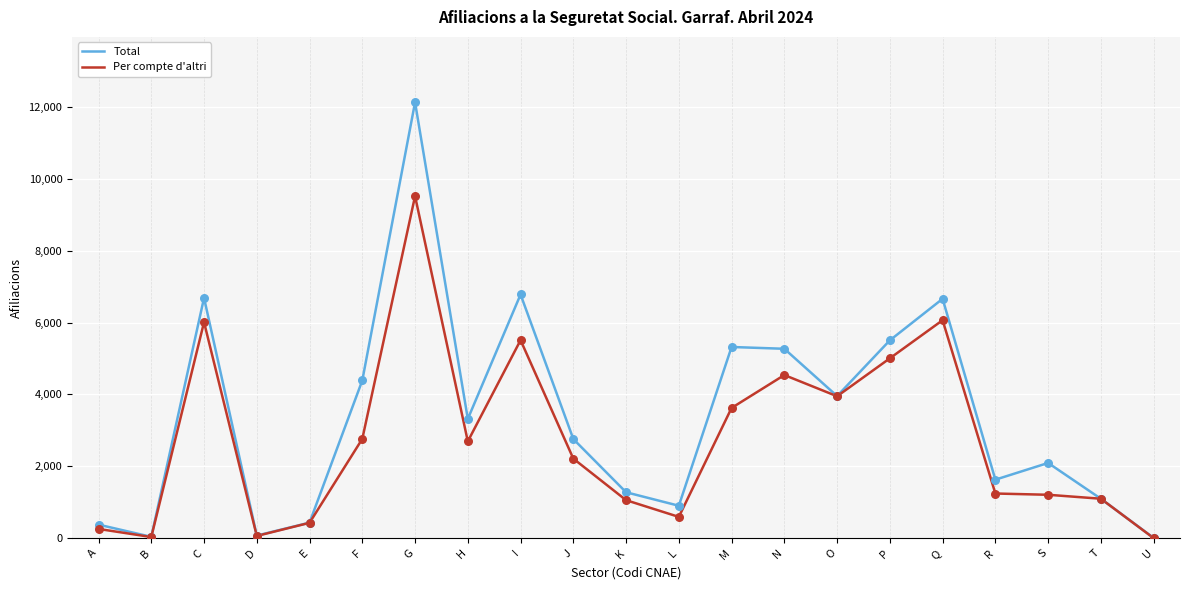

Which series has the largest range (max minus min)?

Total